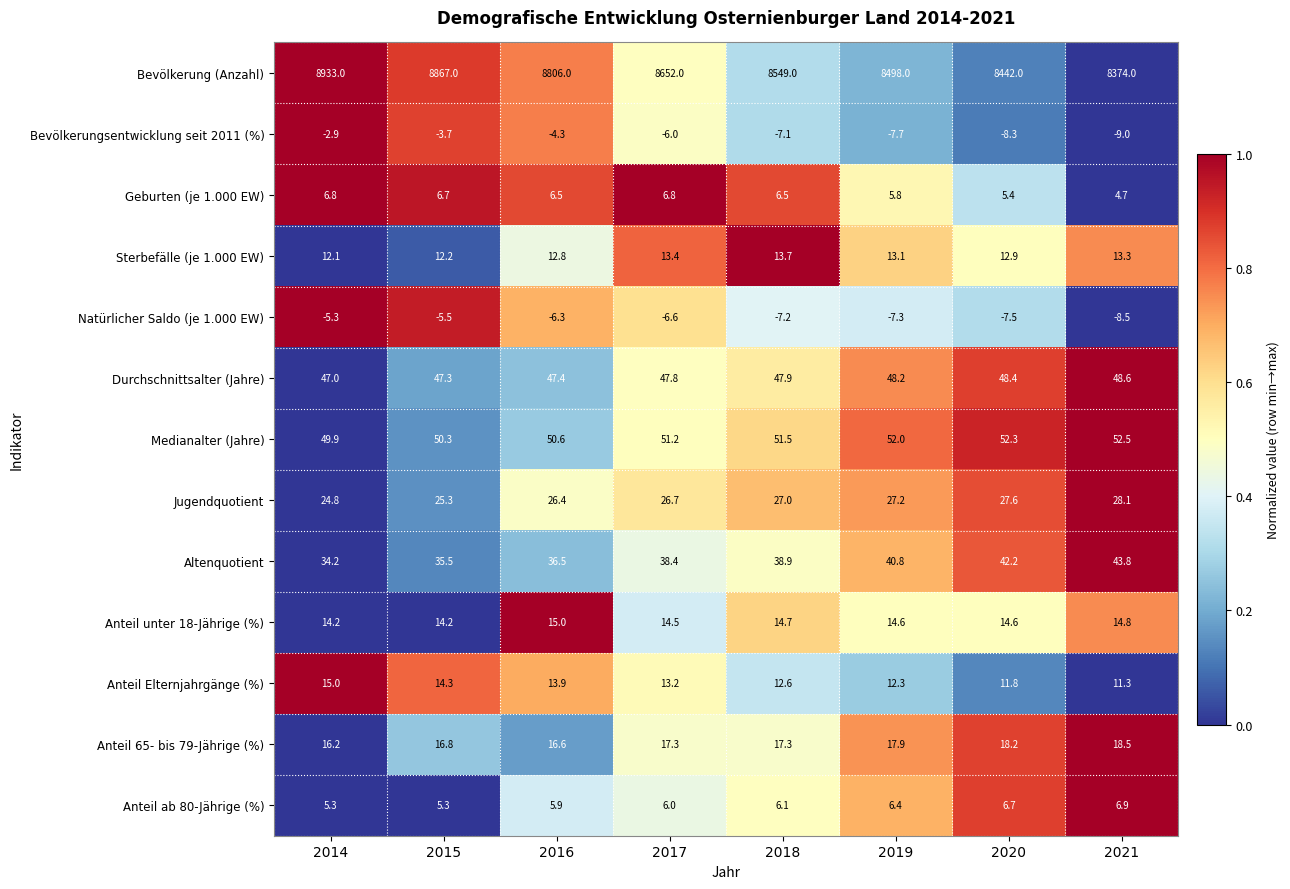

The Jugendquotient series shows 43.7 at 2015. True or false?

False